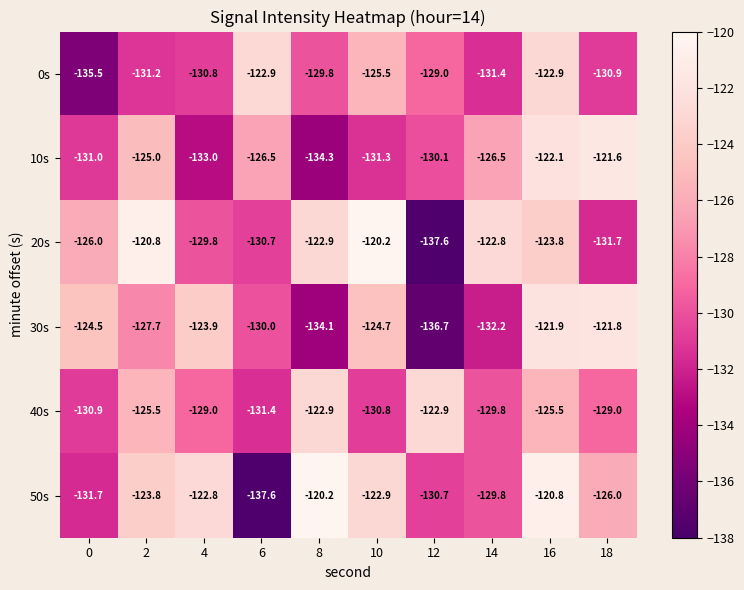

The value of 30s at 12 is -217.8. True or false?

False